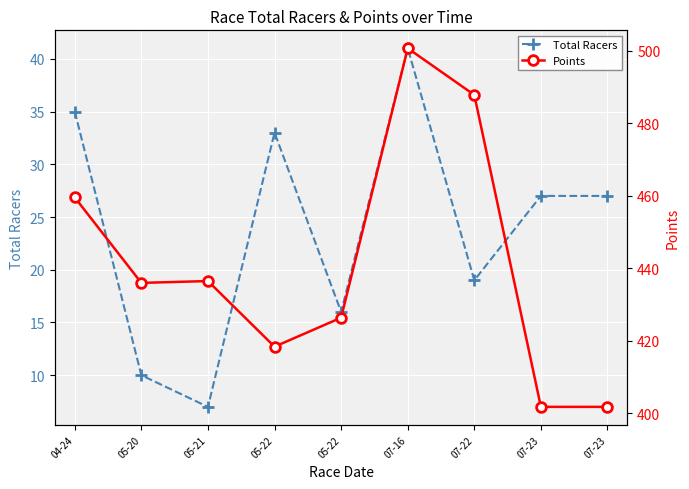

The Points series shows 459.6 at 04-24. True or false?

True